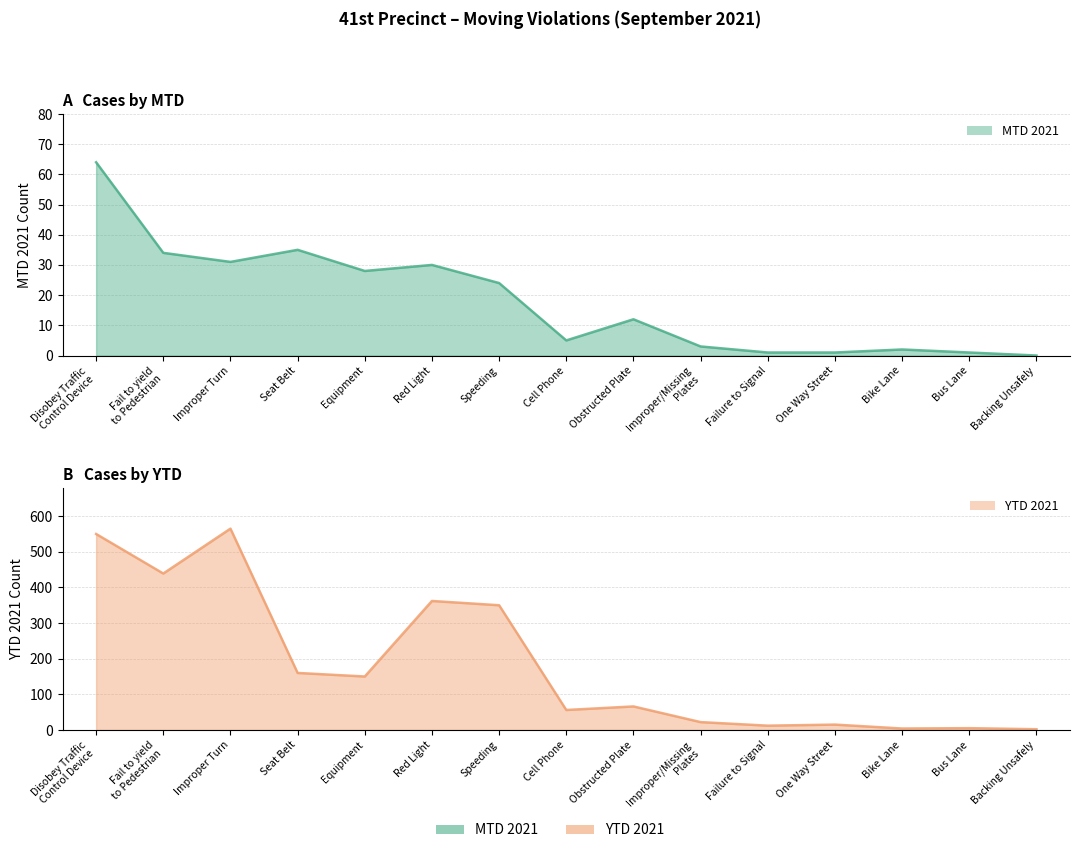

How many data points does each series have?

15